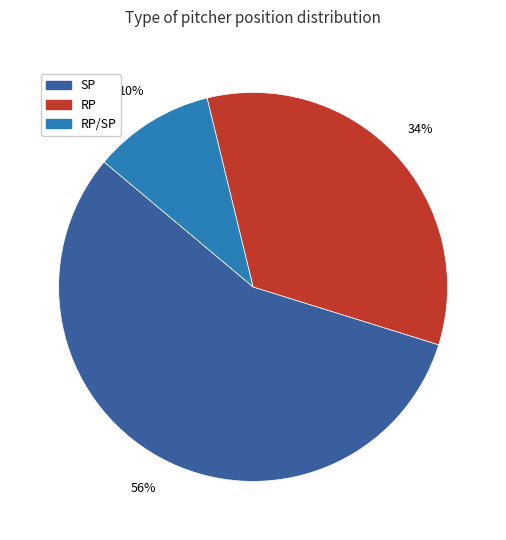

Is there any slice that represents more than half of the pie?

Yes